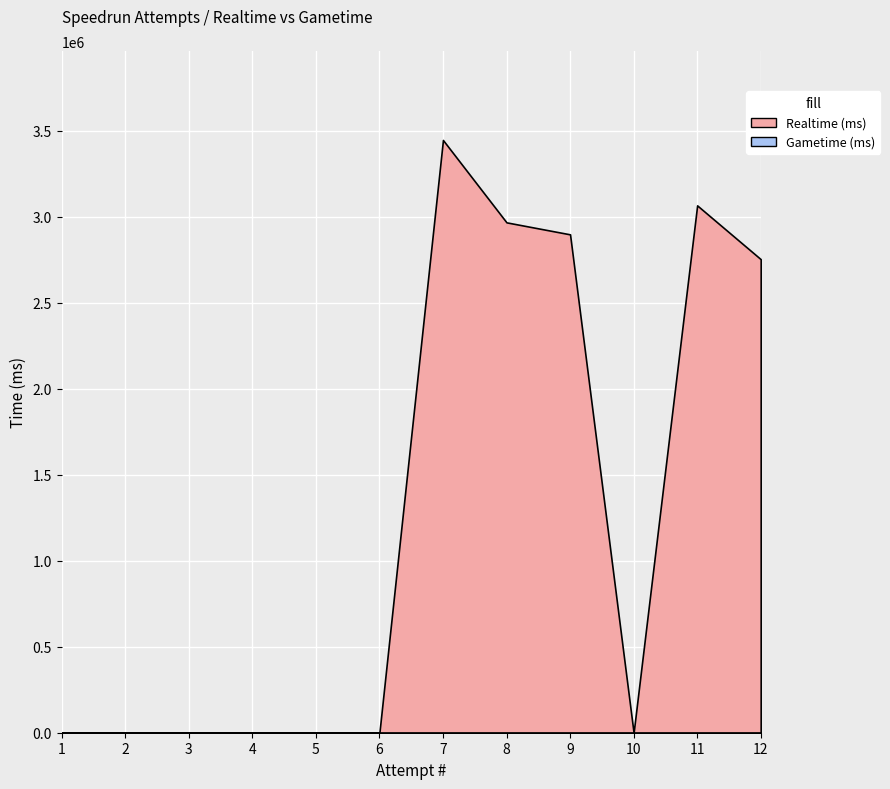

At which category does the chart reach its minimum across all series?

1